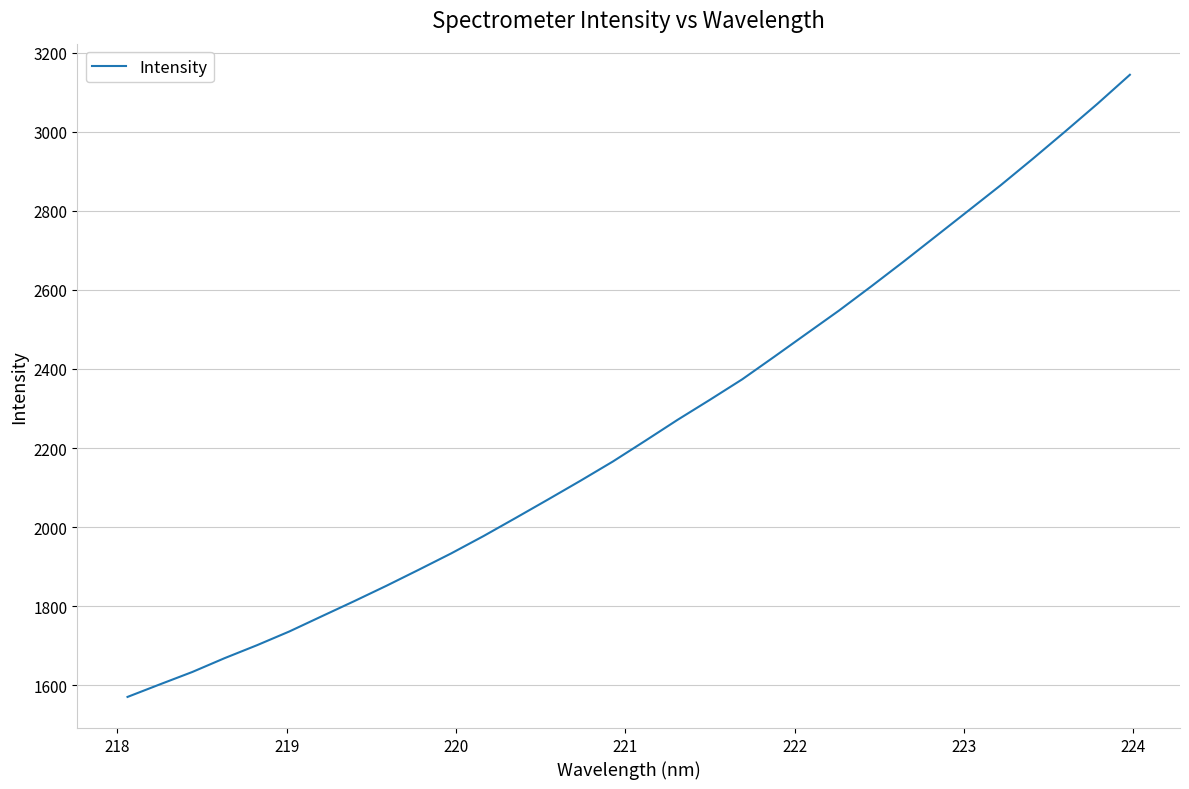

What is the average value?

2250.5